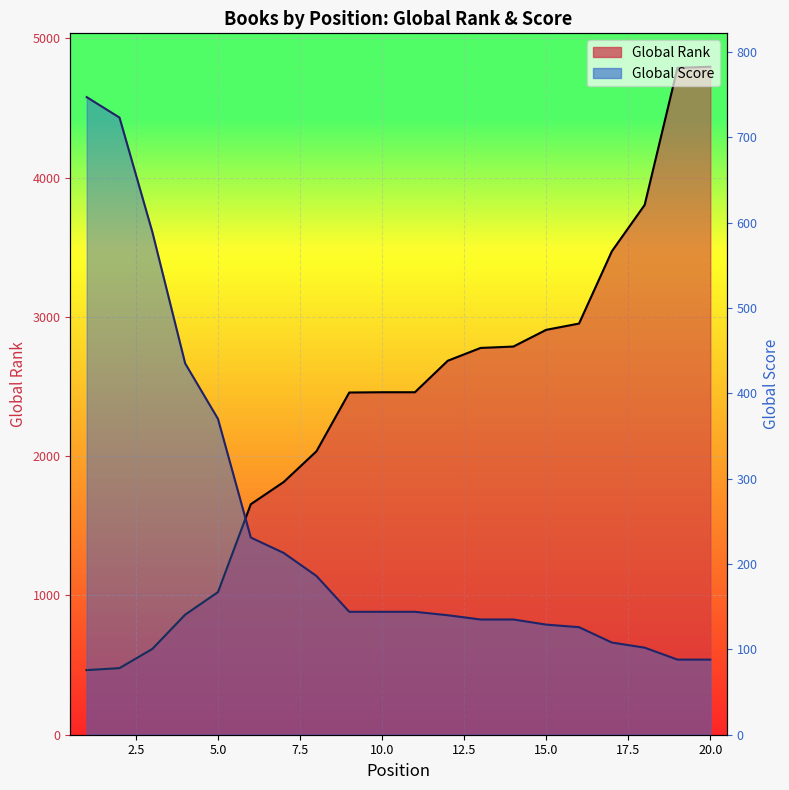

Reading left to right, transcribe all the data shown in this chart.

Global Rank: 1=464	2=478	3=616	4=862	5=1024	6=1655	7=1814	8=2035	9=2457	10=2459	11=2459	12=2685	13=2777	14=2787	15=2907	16=2952	17=3471	18=3804	19=4788	20=4796
Global Score: 1=747	2=723	3=589	4=435	5=370	6=231	7=213	8=186	9=144	10=144	11=144	12=140	13=135	14=135	15=129	16=126	17=108	18=102	19=88	20=88